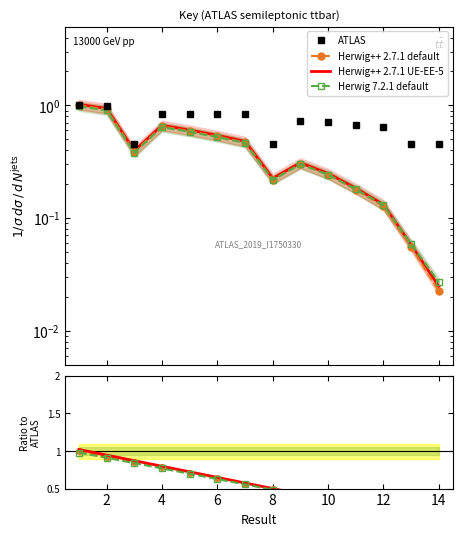

What is the difference between the second highest and minimum values in the Herwig++ 2.7.1 UE-EE-5 series?

0.9